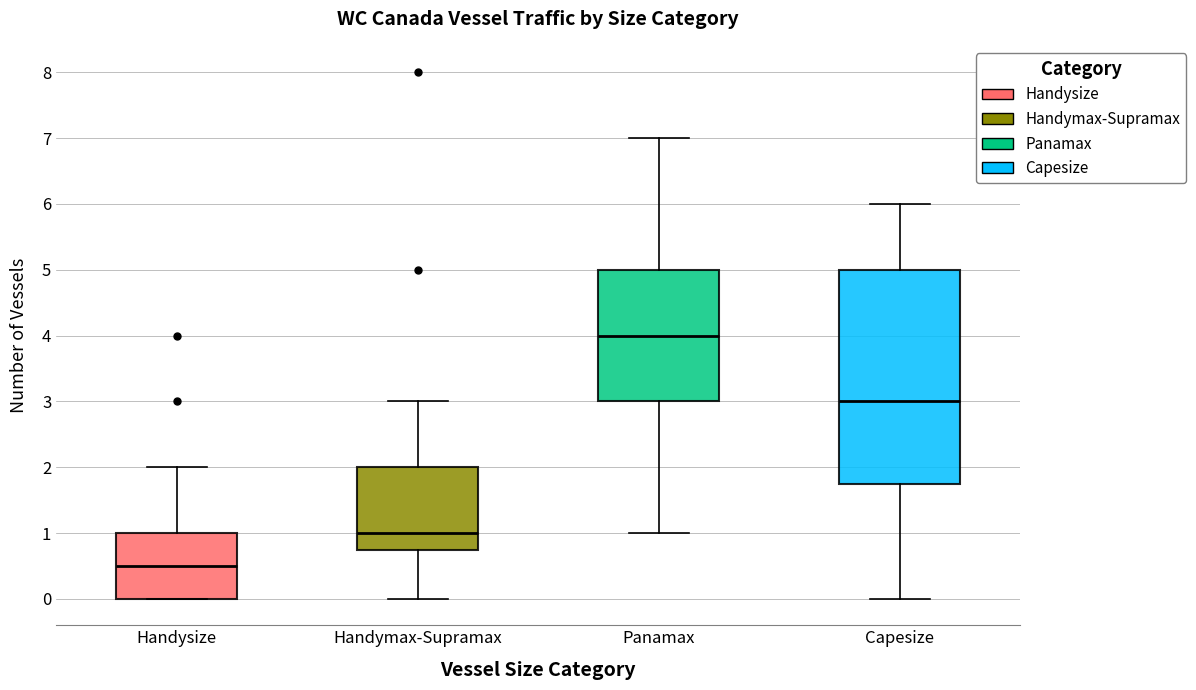

Where is the lower edge of the box for Capesize on the y-axis? The values are not printed on the chart, so give them approximately, as read against the axis.

1.8